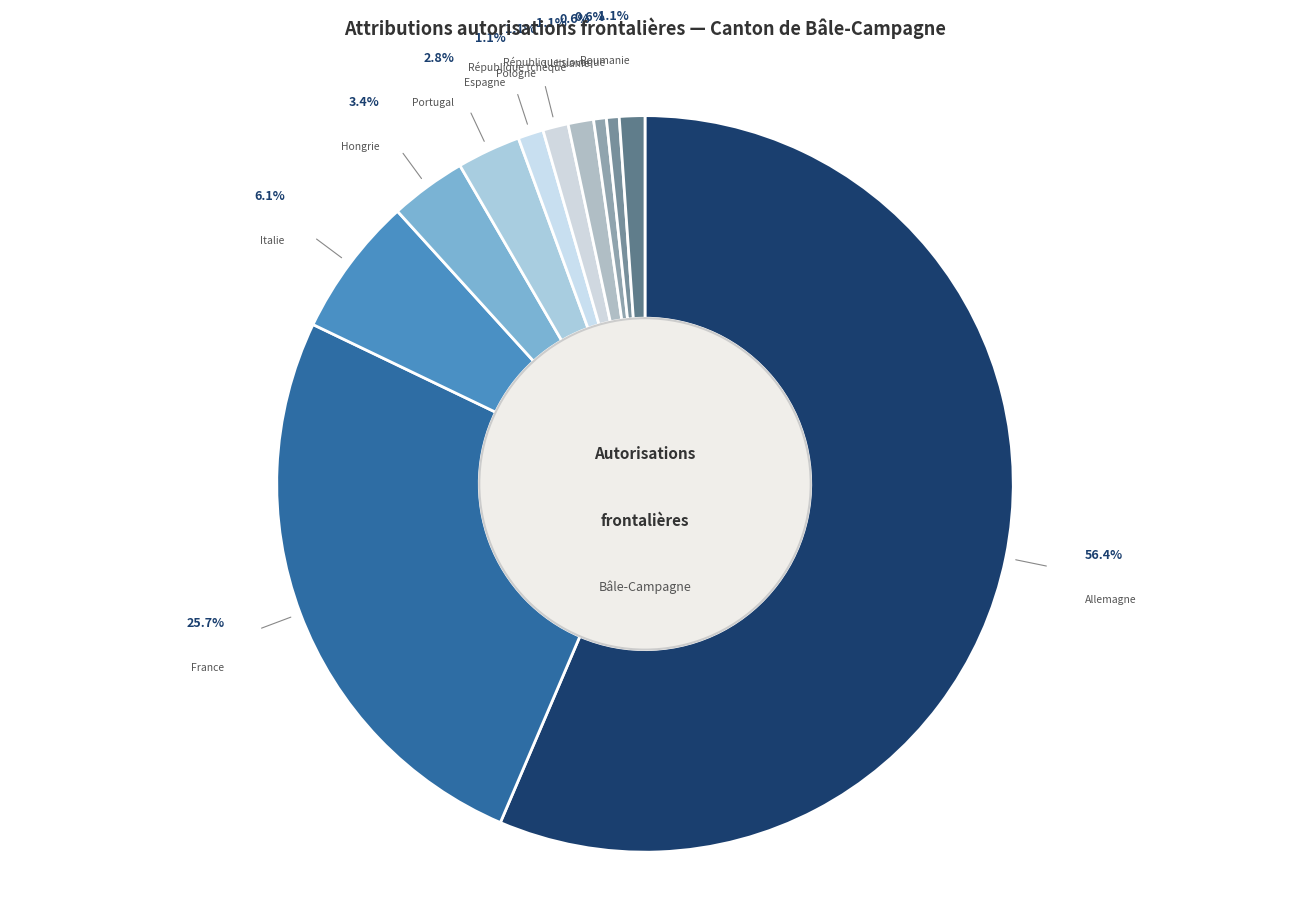

Is there any slice that represents more than half of the pie?

Yes